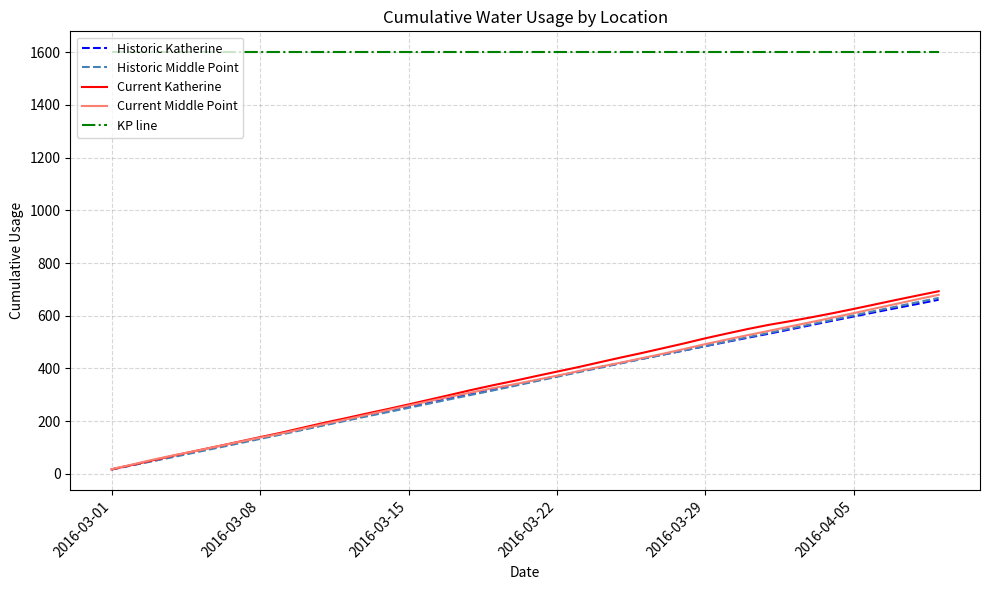

True or false: Current Katherine and KP line cross at least once.

False